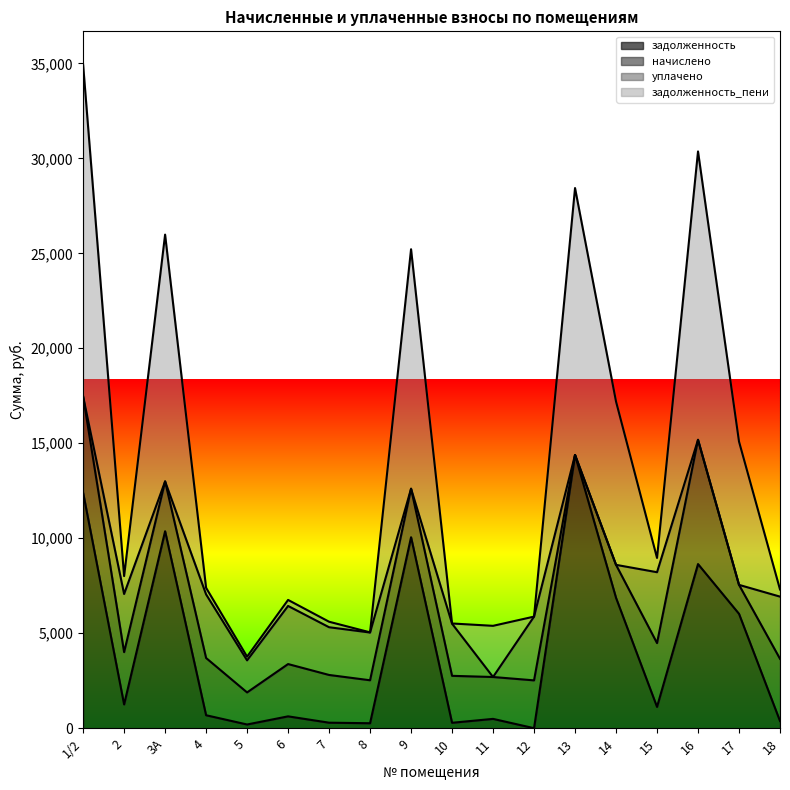

Does the chart display data point markers on the line(s)?

No